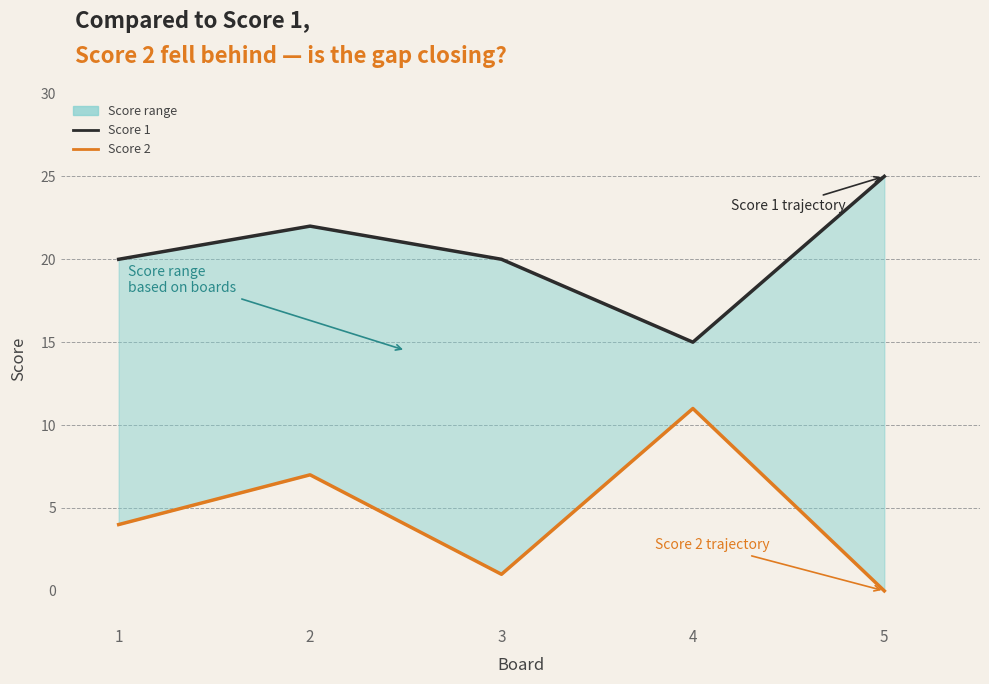

What is the average value of the Score 1 series?

20